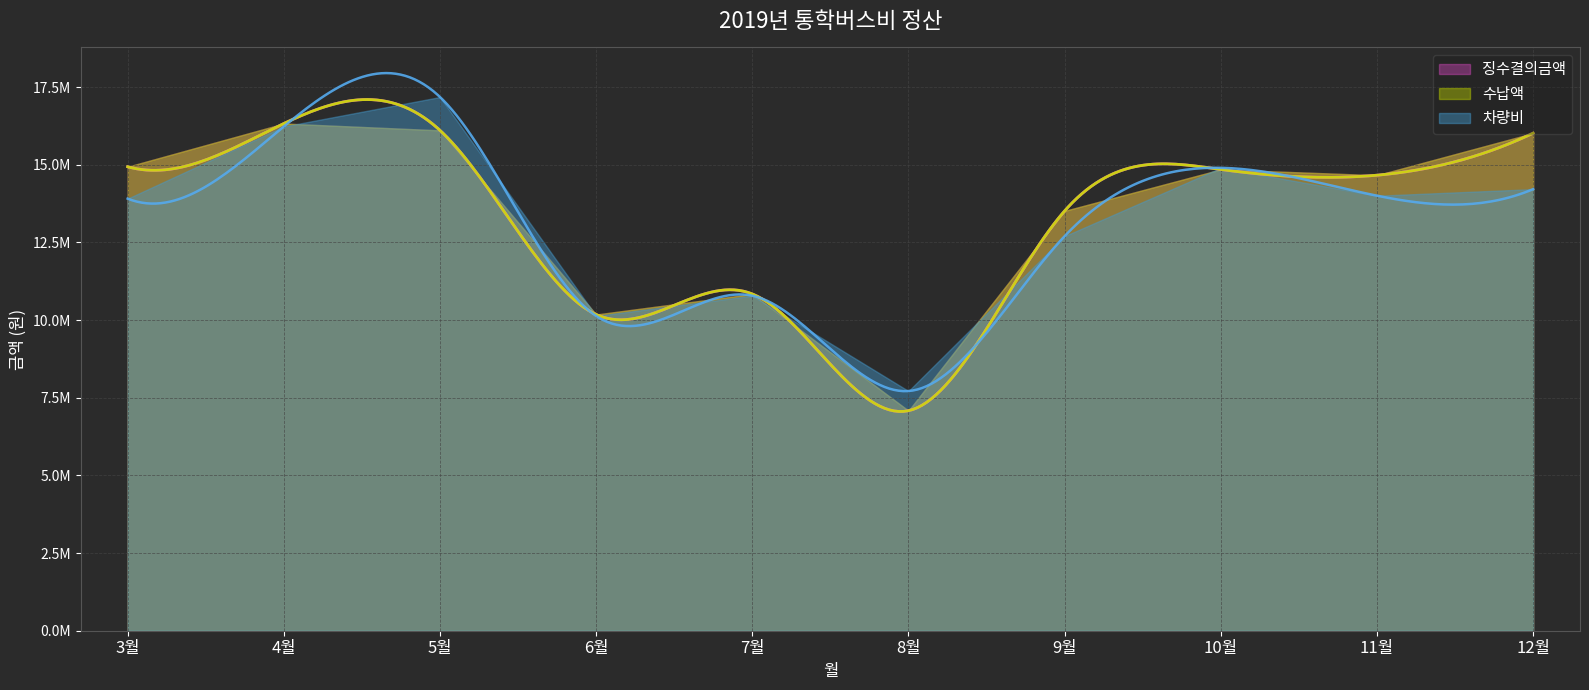

At which label does 차량비 first exceed 14006000?

4월